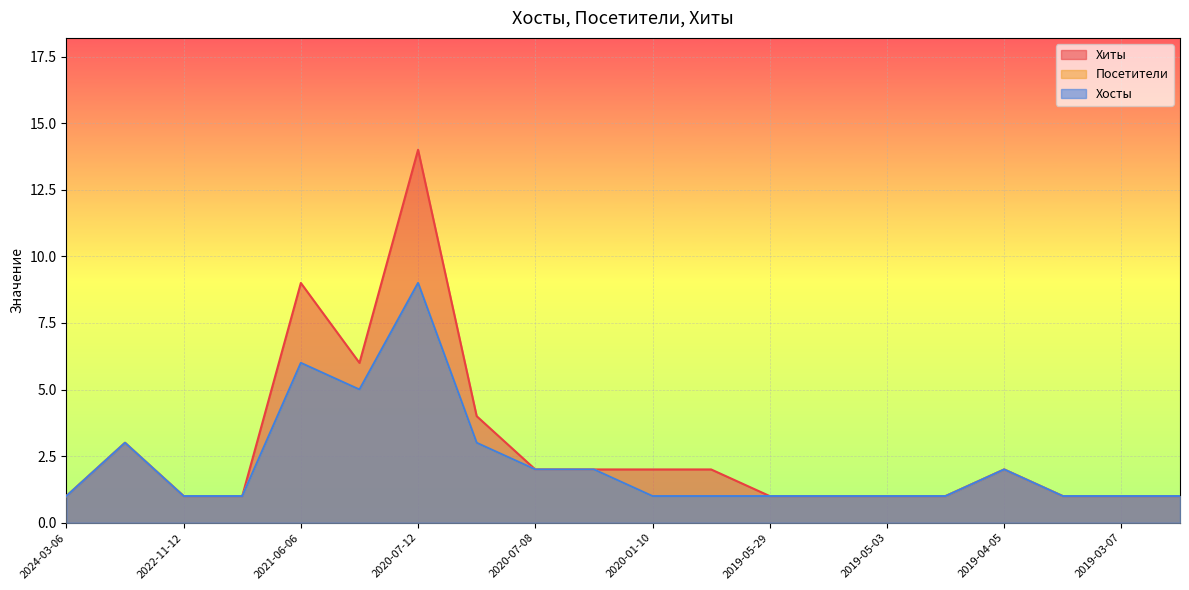

True or false: Посетители and Хиты cross at least once.

False